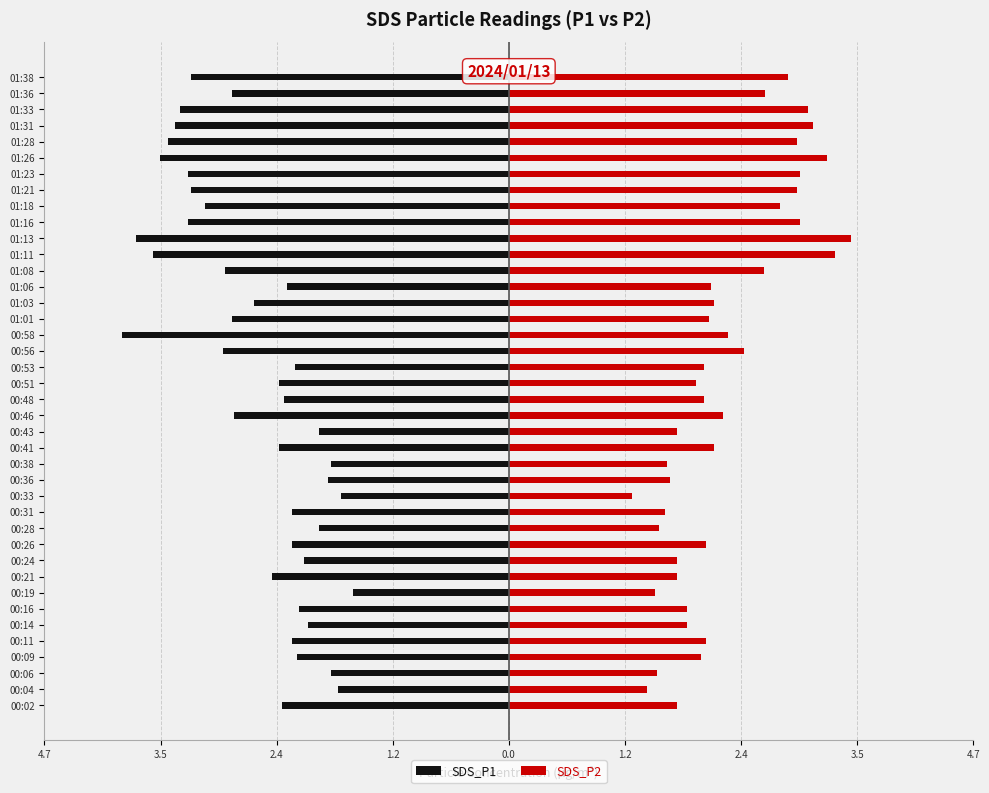

Between 00:16 and 00:43, which series saw the biggest shift?

SDS_P1